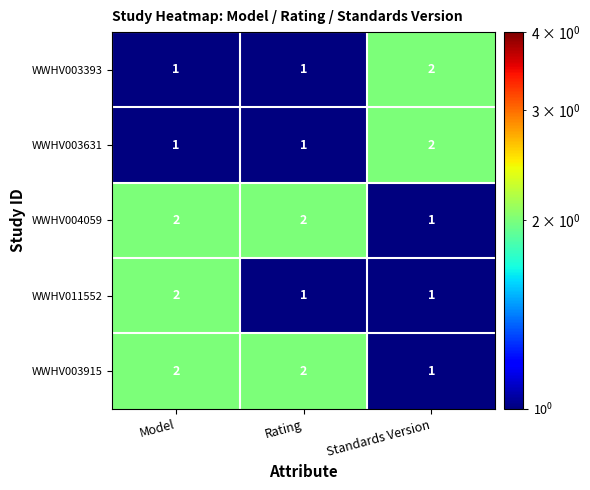

The WWHV003915 series shows 1 at Standards Version. True or false?

True